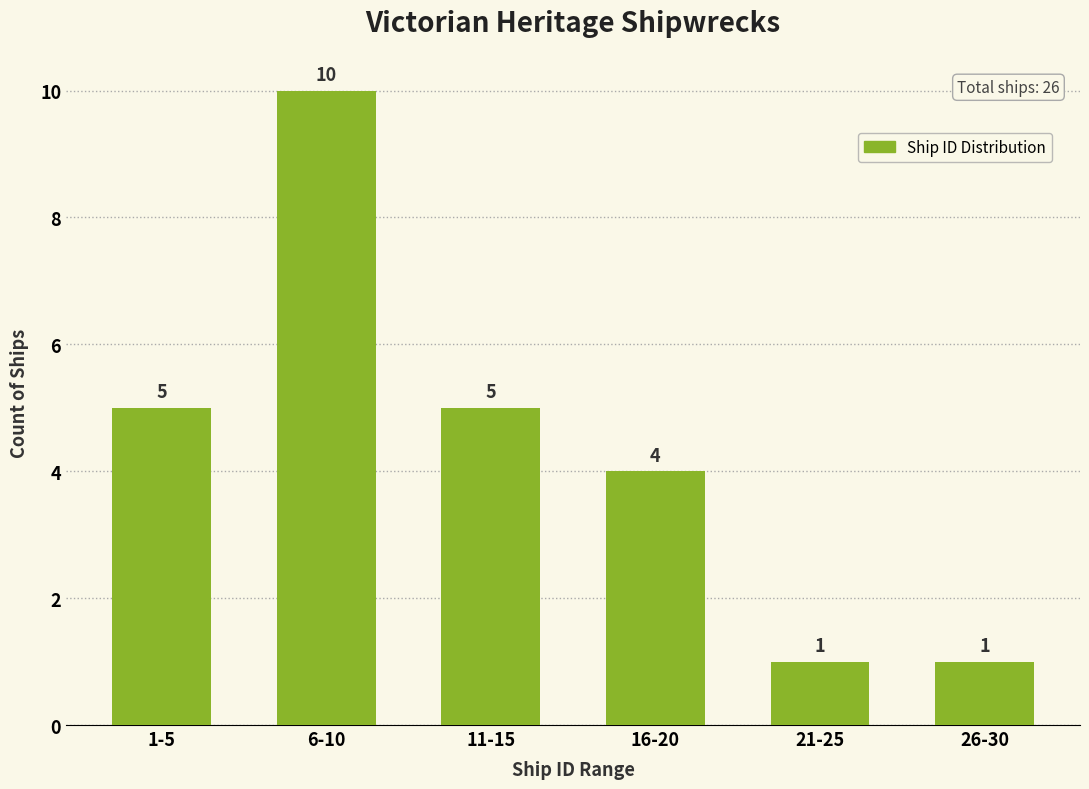

Reading left to right, transcribe all the data shown in this chart.

5	10	5	4	1	1